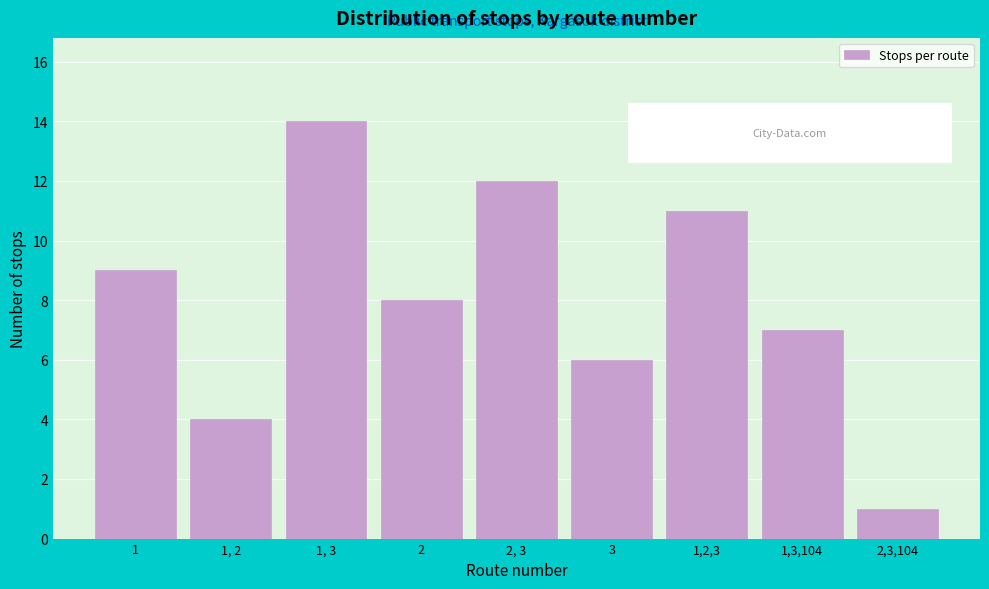

Reading left to right, what are all the values shown in this chart?

9	4	14	8	12	6	11	7	1